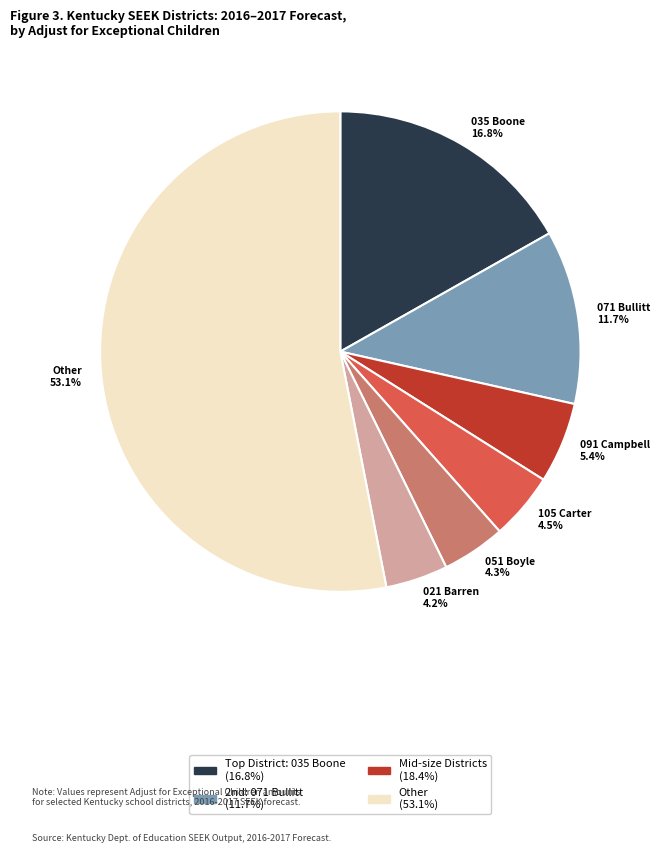

Does any single category account for the majority?

Yes